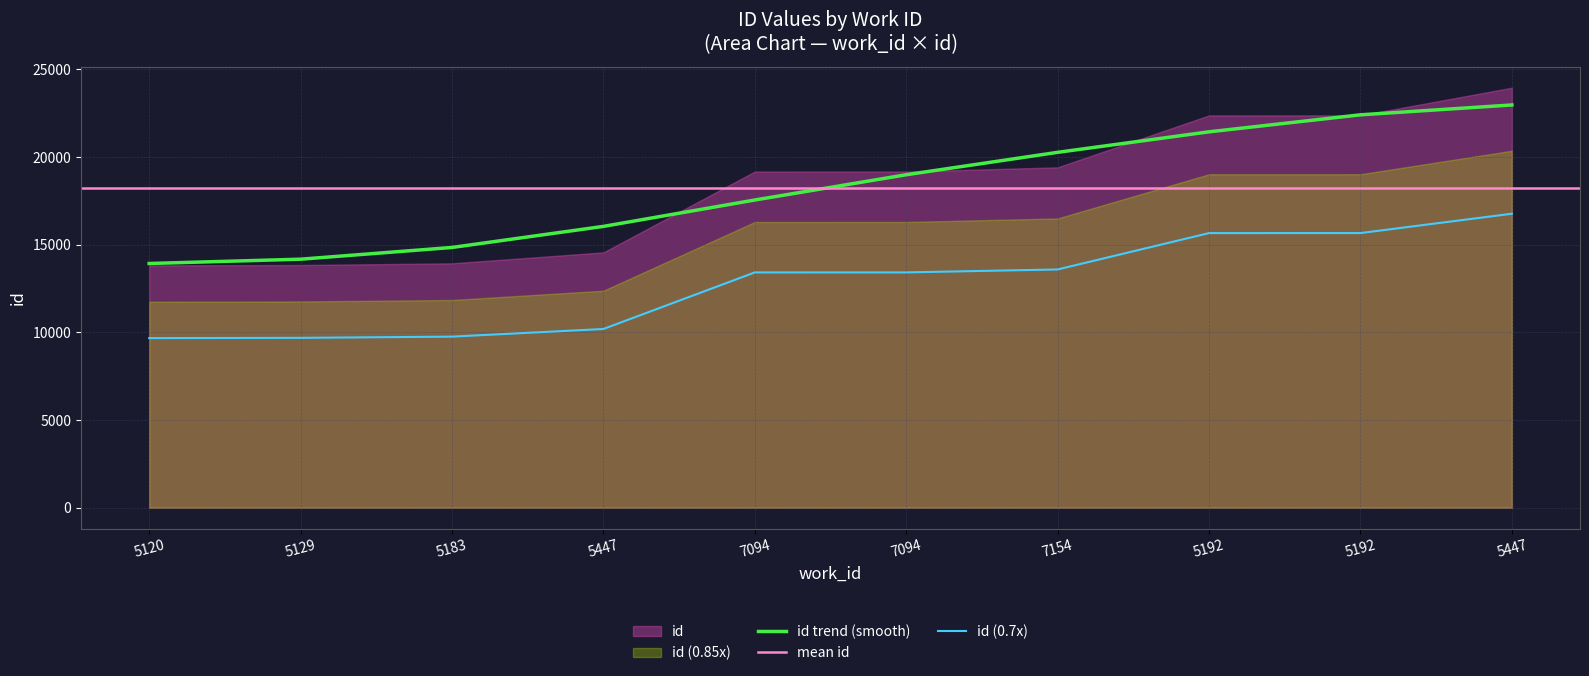

The value at 7094 is 19404.8. True or false?

False